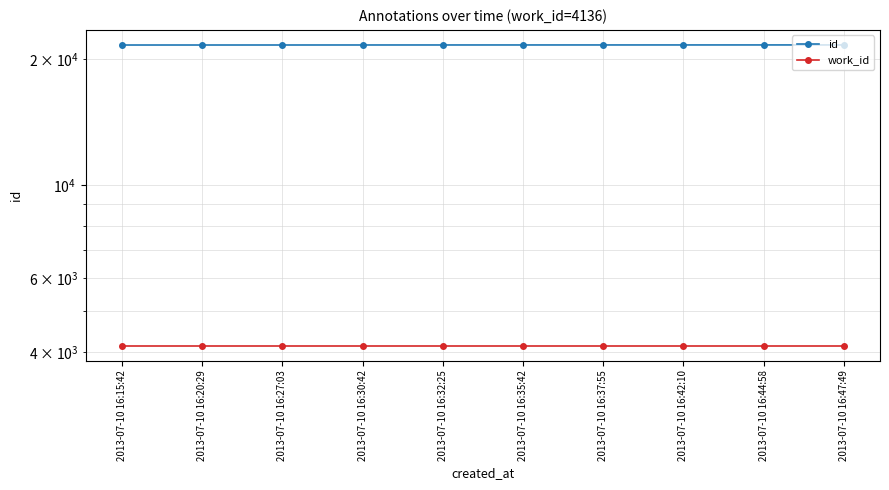

What is the smallest value displayed?

4136